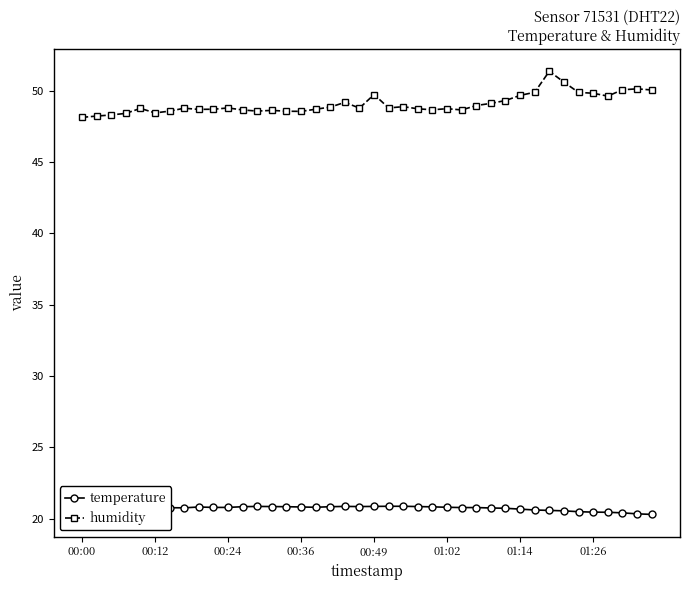

What is the lowest value of the humidity series?

48.1